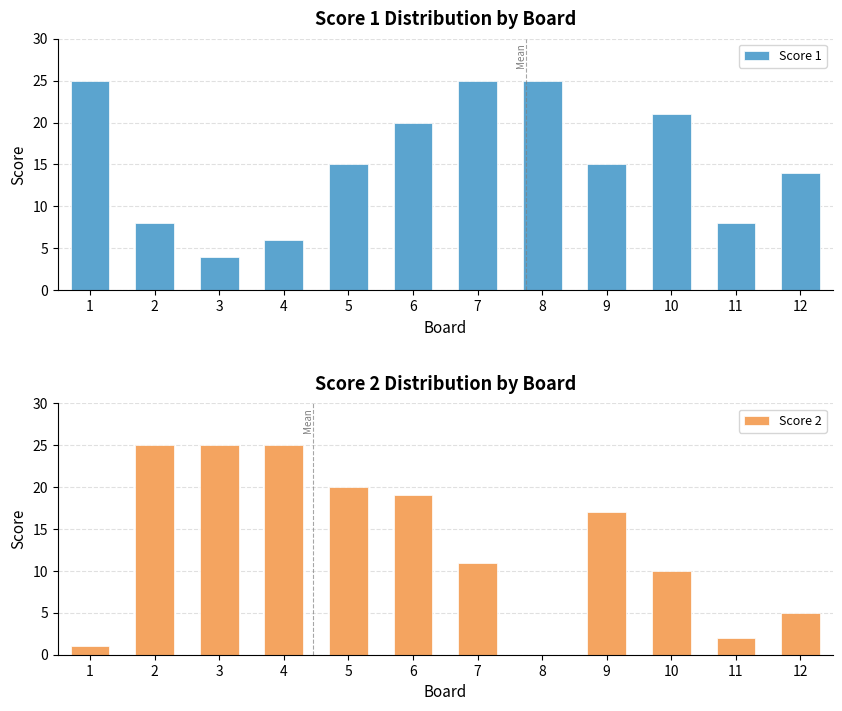

What are all the series names shown in the legend?

Score 1, Score 2